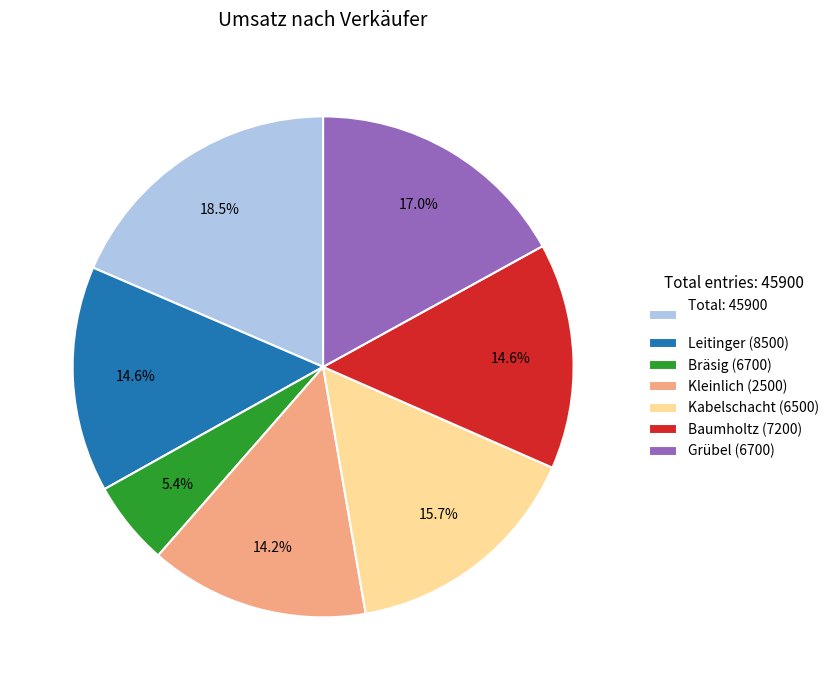

How many segments does this pie chart have?

7